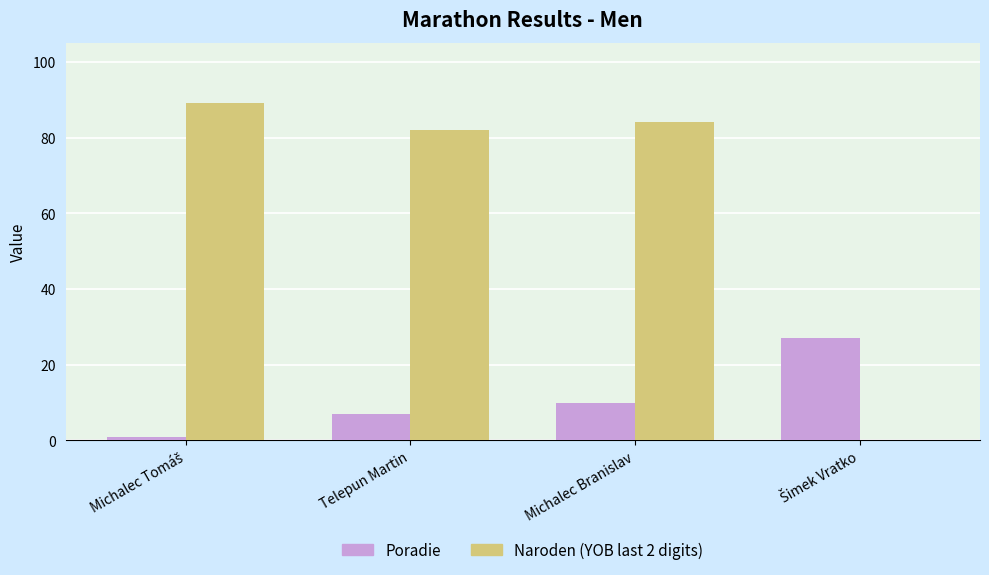

How many data points does each series have?

4